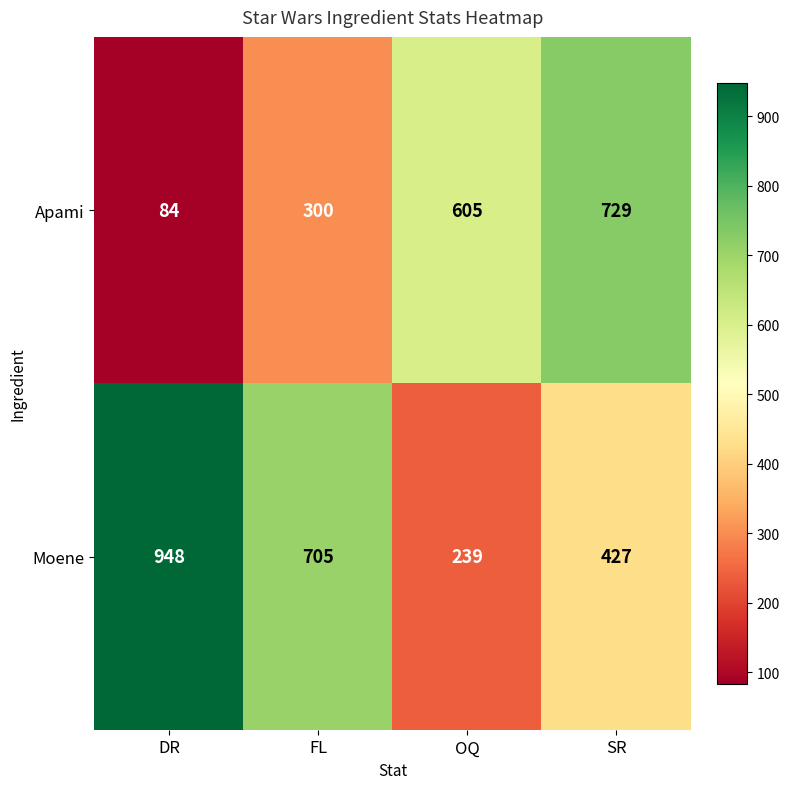

At which category does the chart reach its minimum across all series?

DR